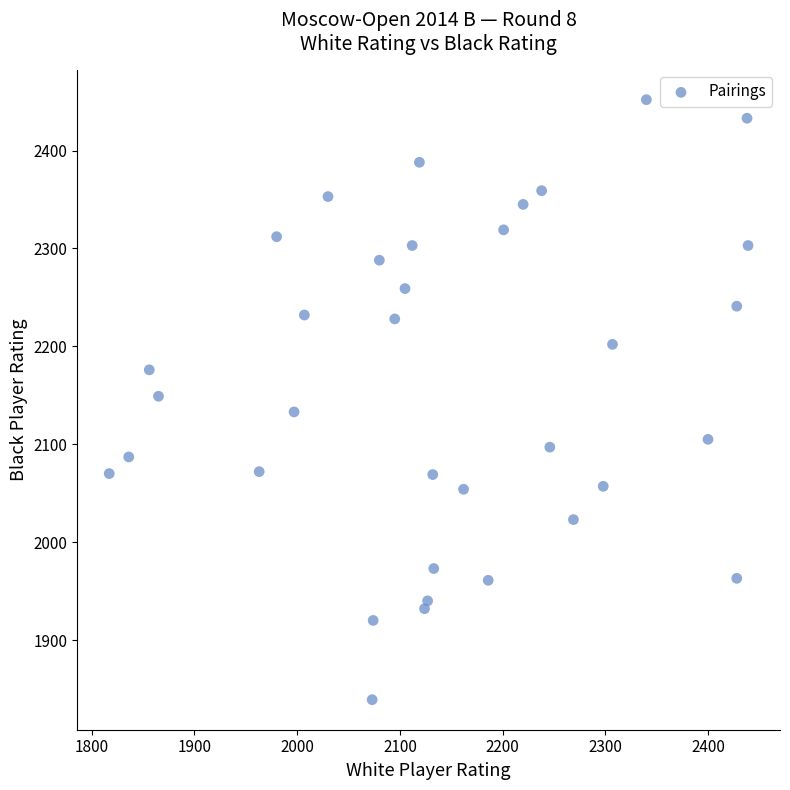

What is the range of X values (max minus min)?

622